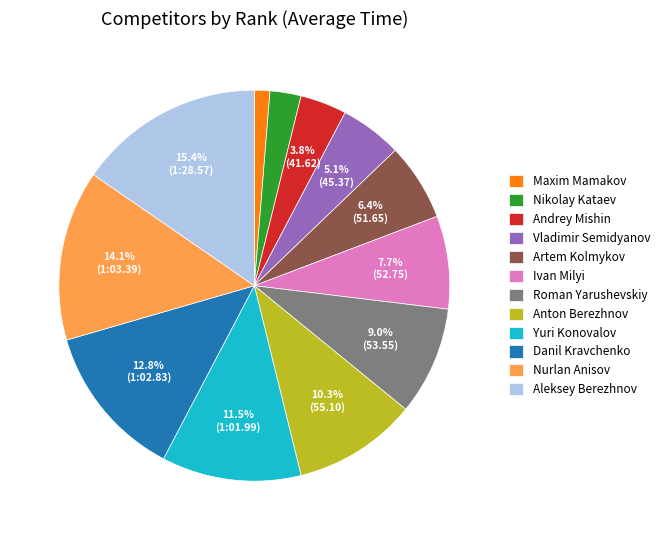

What percentage is the Ivan Milyi slice, to the nearest percent?

8%